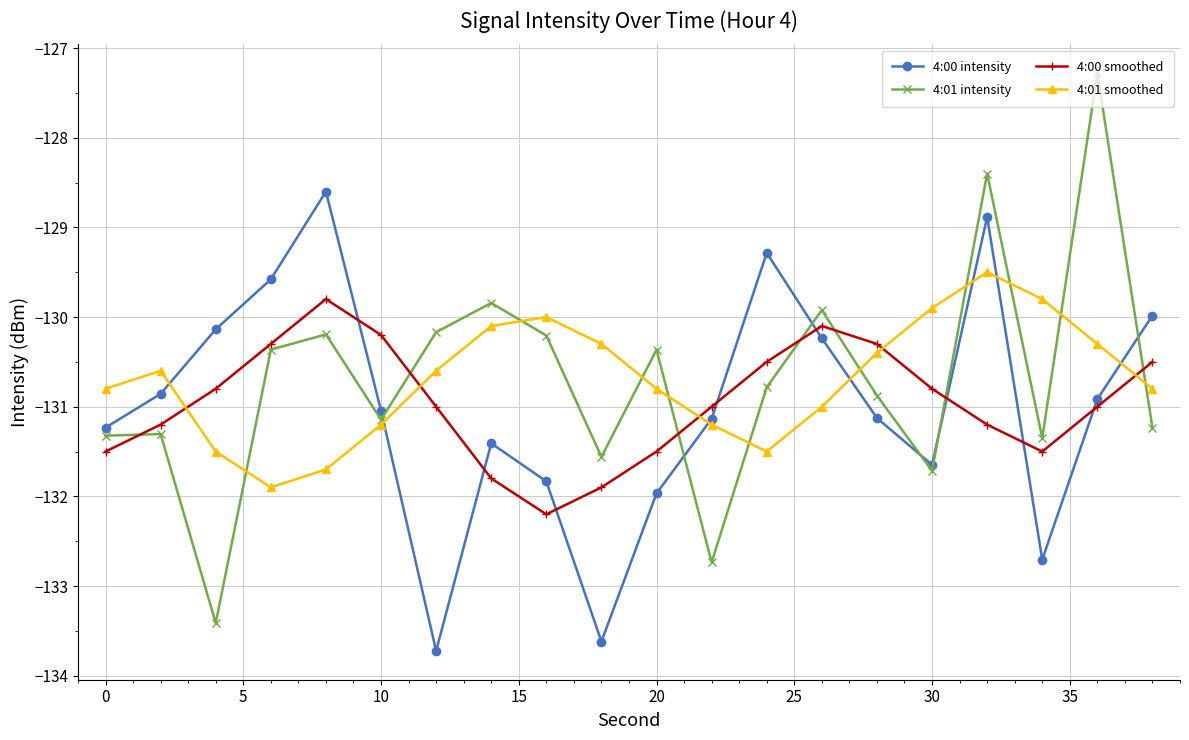

Does the chart display data point markers on the line(s)?

Yes